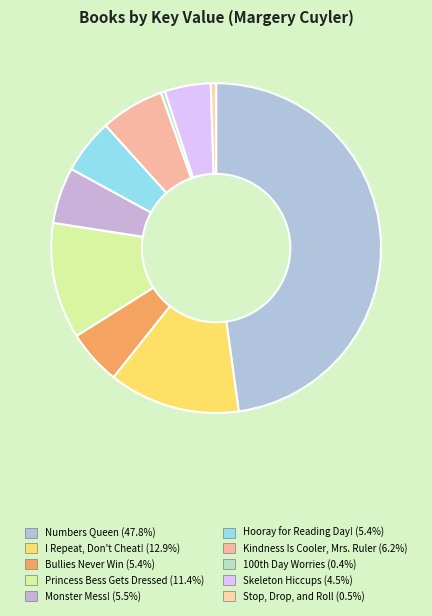

Do Kindness Is Cooler, Mrs. Ruler and Bullies Never Win together represent more than half of the pie?

No